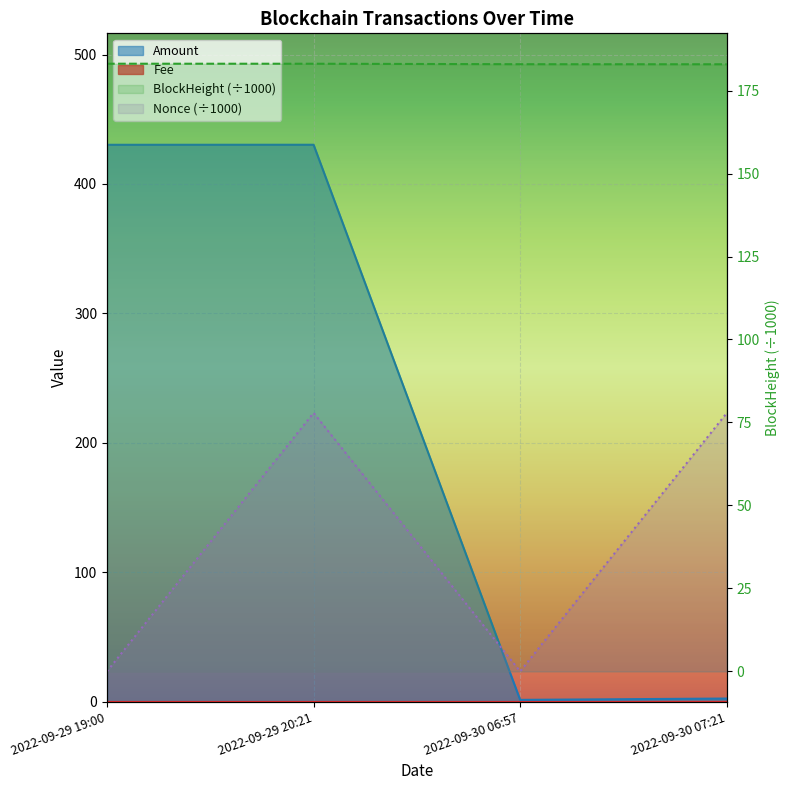

How many categories are shown in the chart?

4